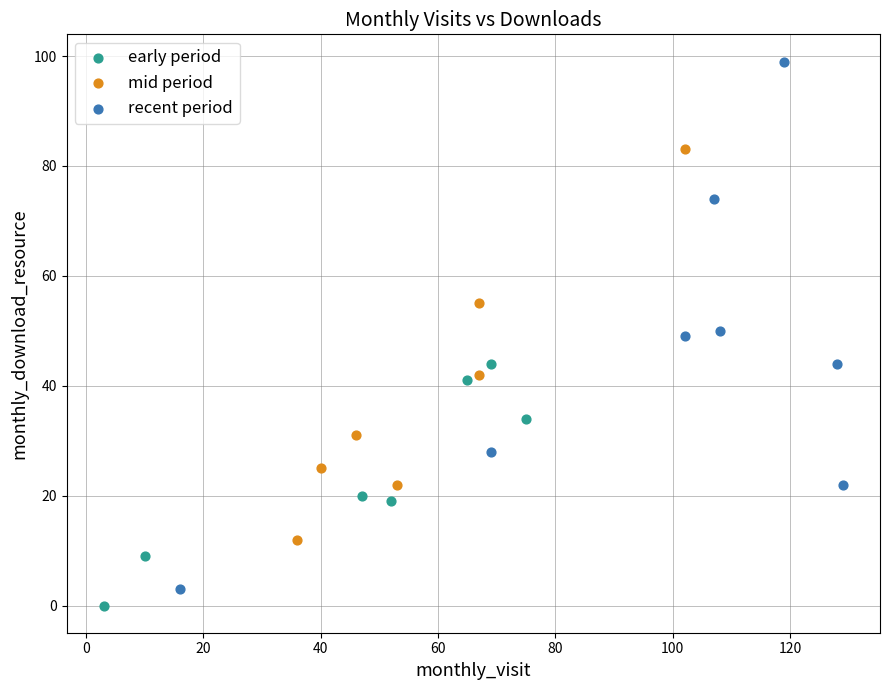

Which series has the largest Y range (max minus min)?

recent period